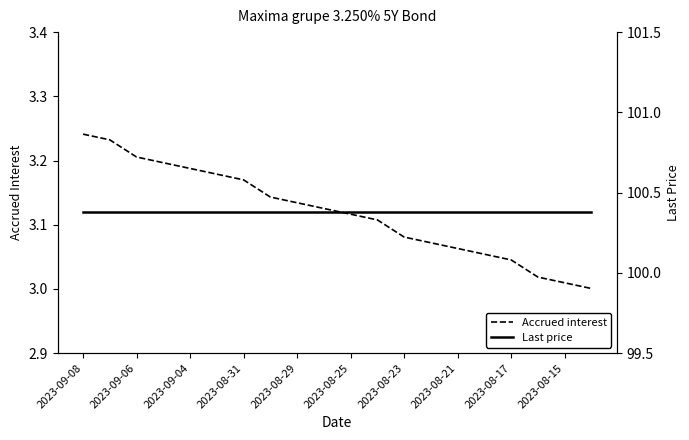

Is it true that Accrued interest equals 1.6 at 2023-08-31?

False